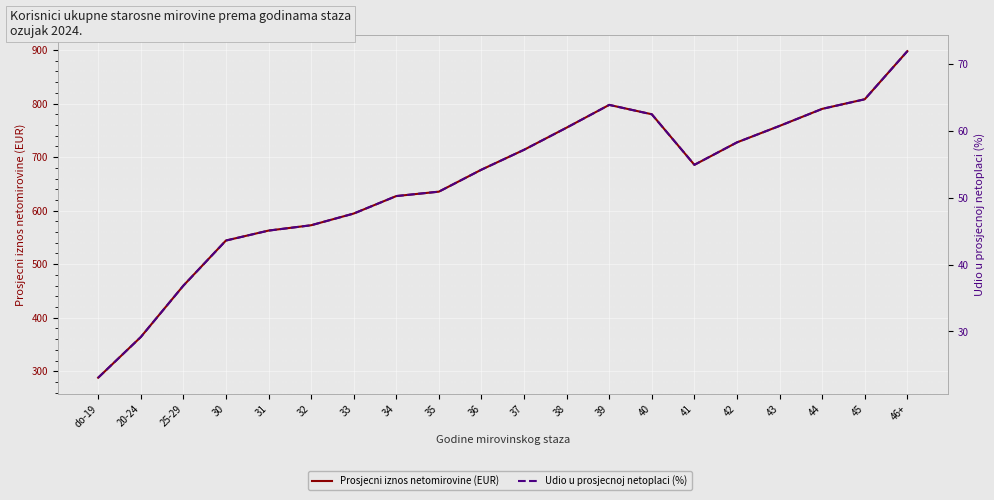

True or false: Prosjecni iznos netomirovine (EUR) and Udio u prosjecnoj netoplaci (%) intersect in this chart.

False